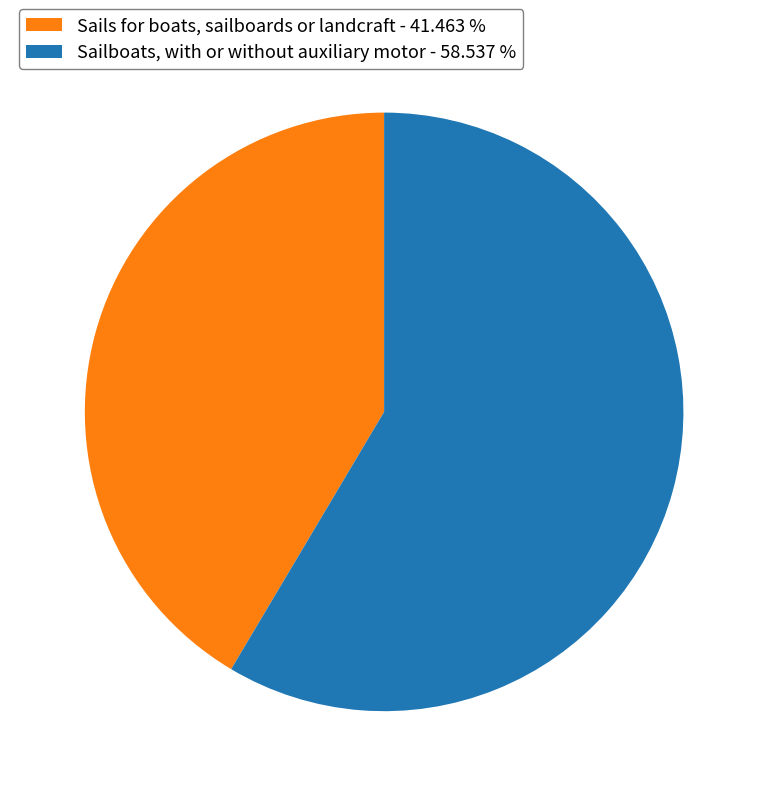

Rank the categories by value from highest to lowest.

Sailboats, with or without auxiliary motor, Sails for boats, sailboards or landcraft